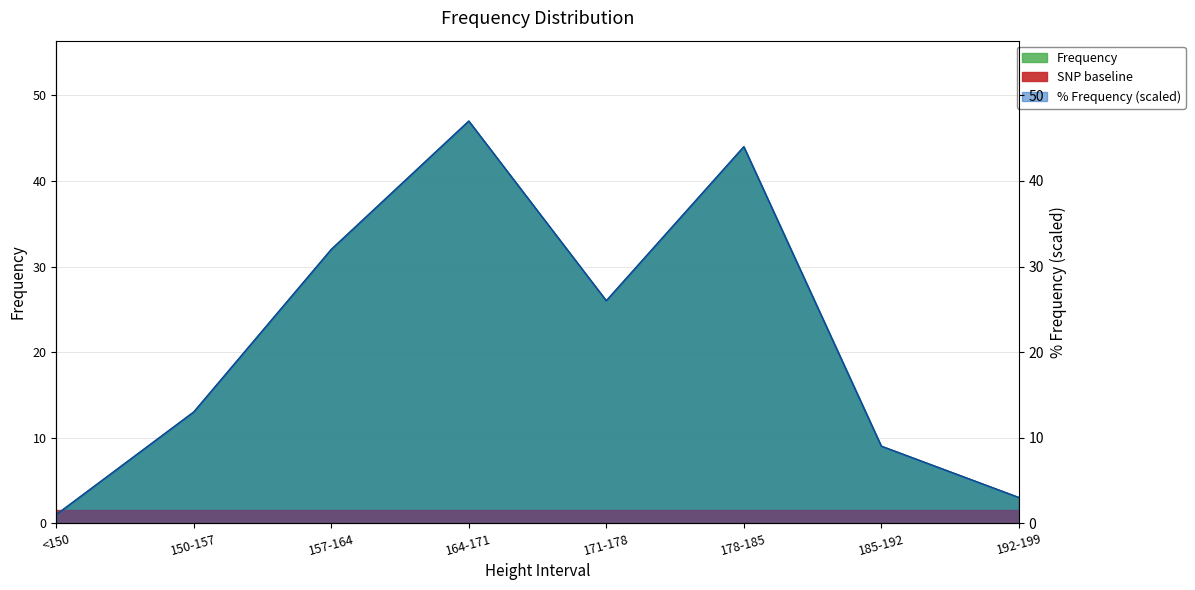

Is the value of Frequency at 171-178 greater than the value of % Frequency at 171-178?

No